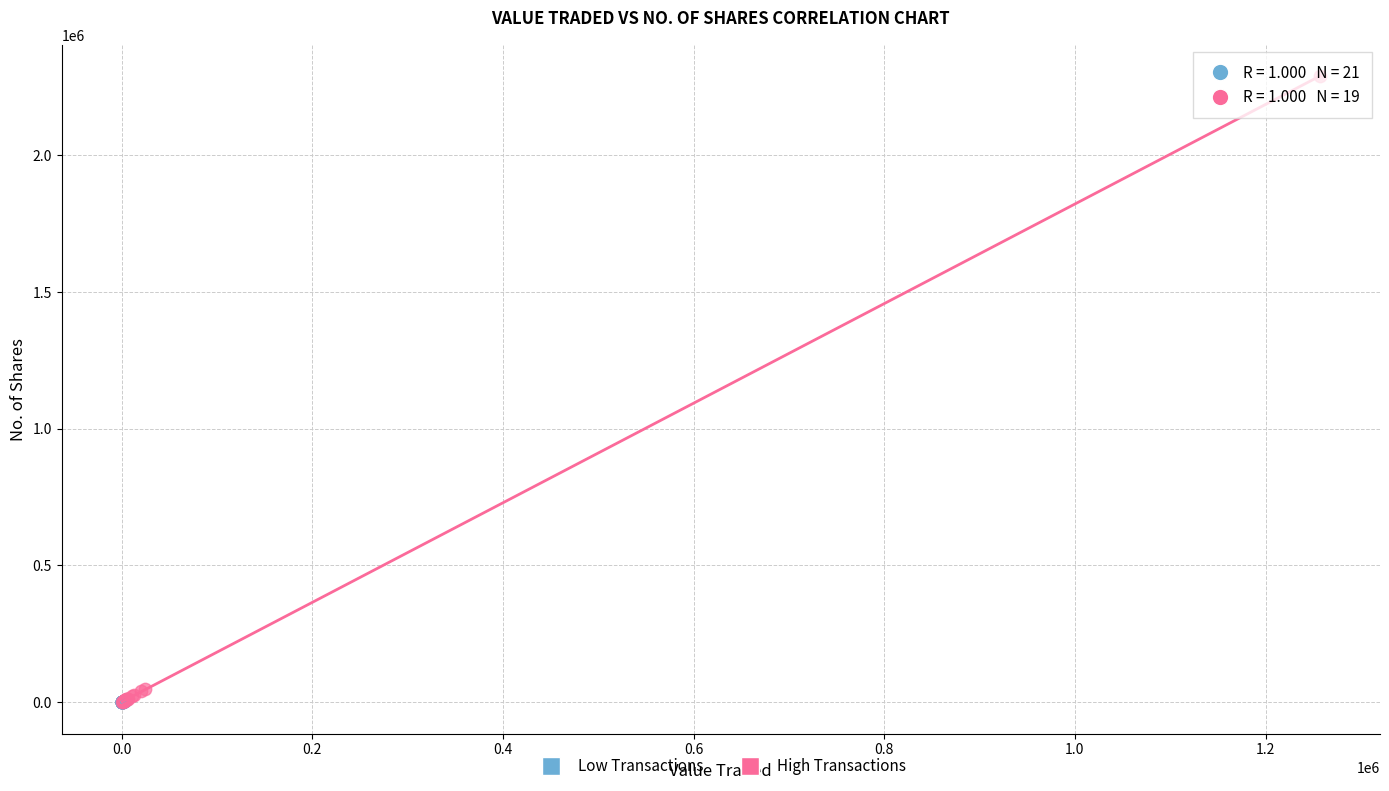

Which series has the widest spread of Y values?

High Transactions